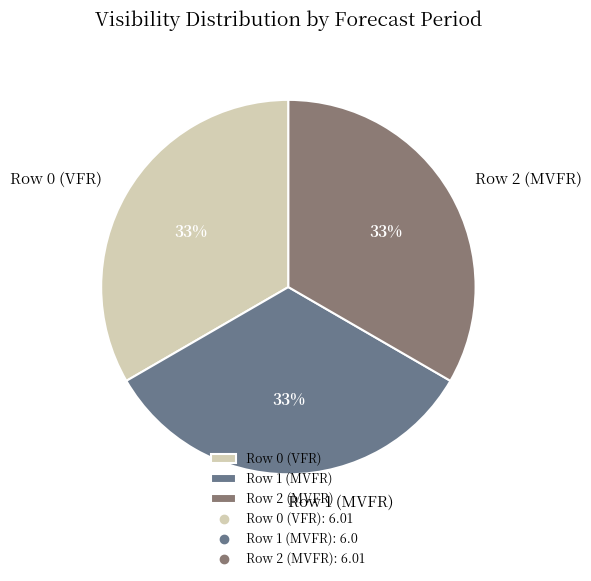

Is the sum of Row 1 (MVFR) and Row 0 (VFR) greater than half?

Yes